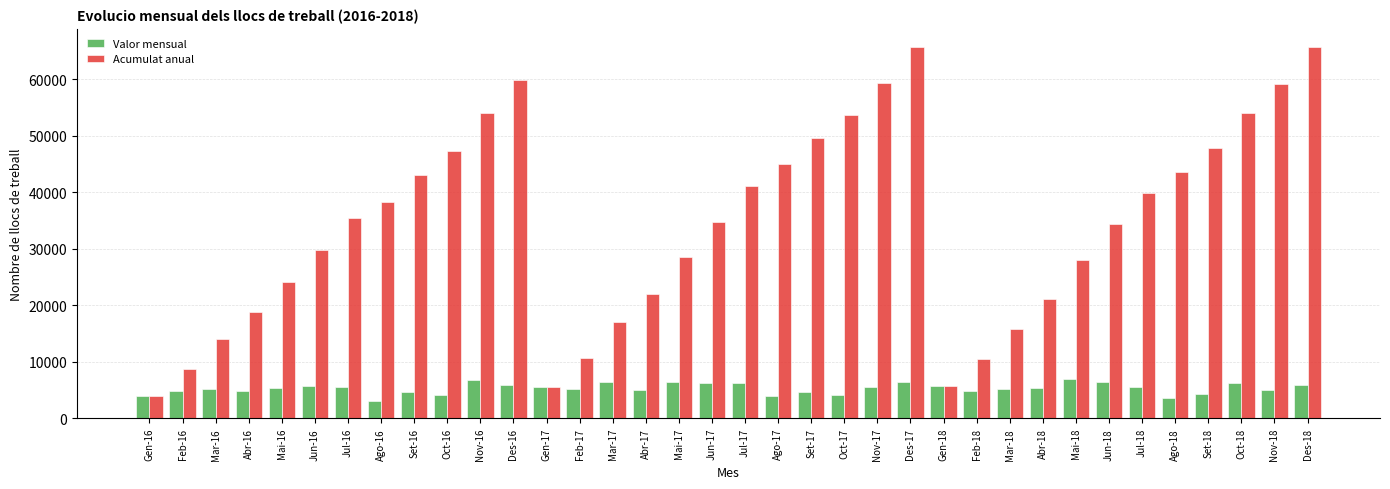

What is the highest value of the Valor mensual series?

6980